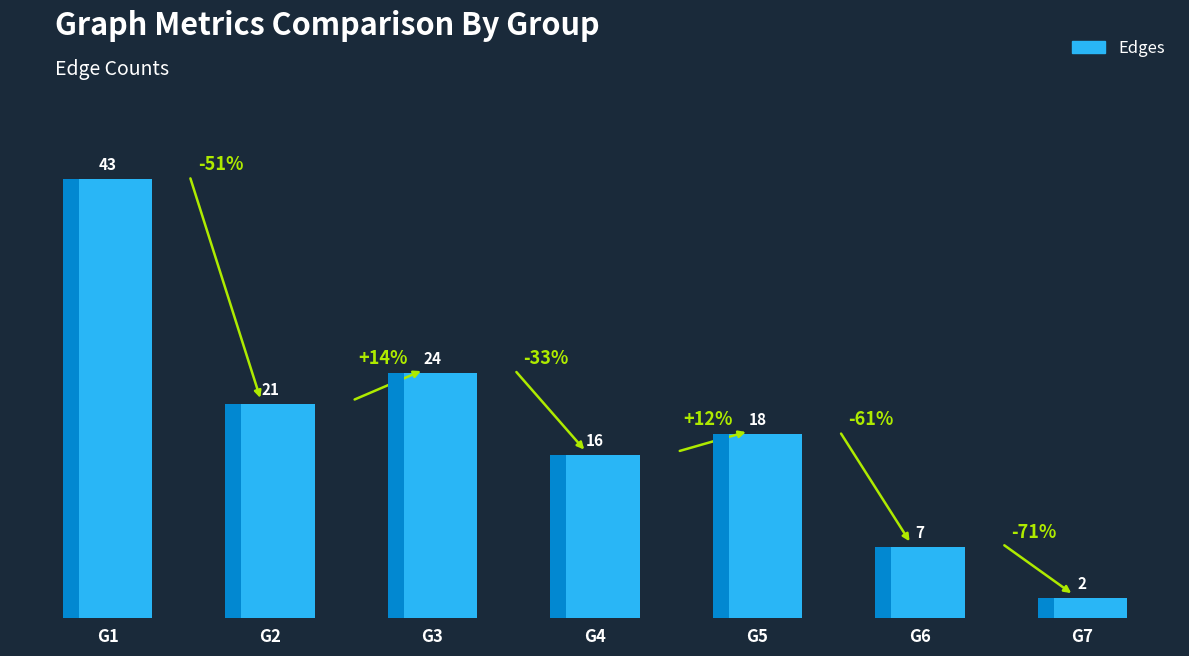

What is the greatest value displayed?

43